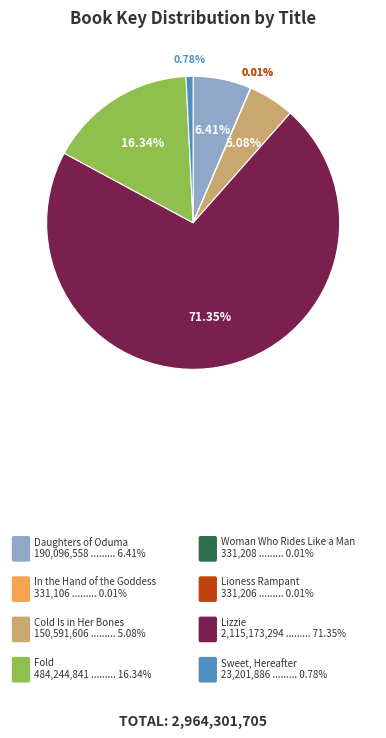

Is there any slice that represents more than half of the pie?

Yes